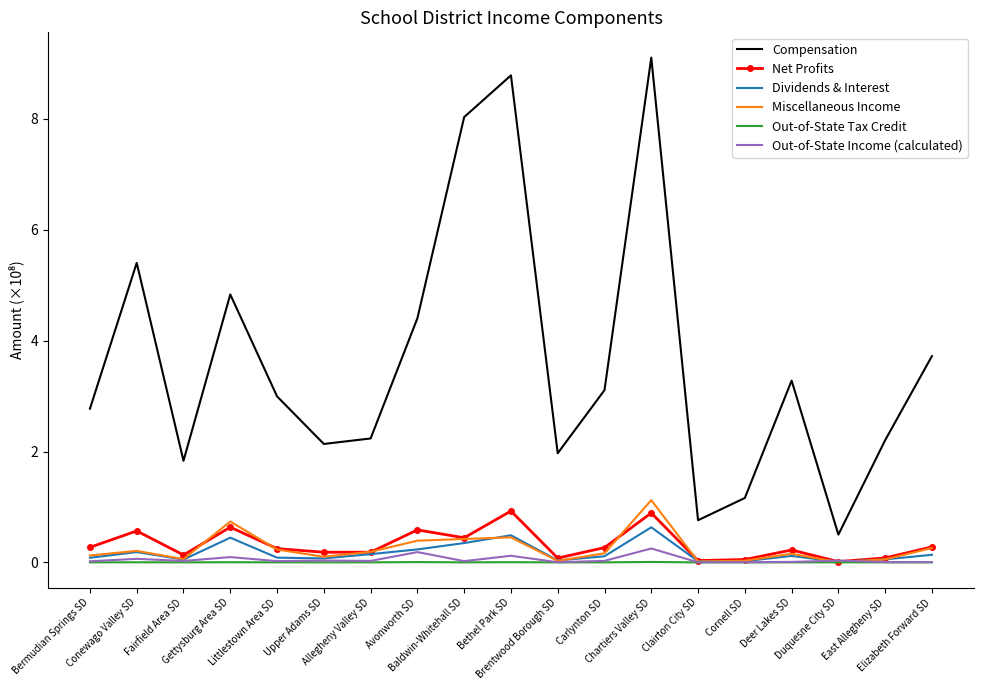

Rank the series by their maximum value, from lowest to highest.

Out-of-State Tax Credit, Out-of-State Income (calculated), Dividends & Interest, Net Profits, Miscellaneous Income, Compensation